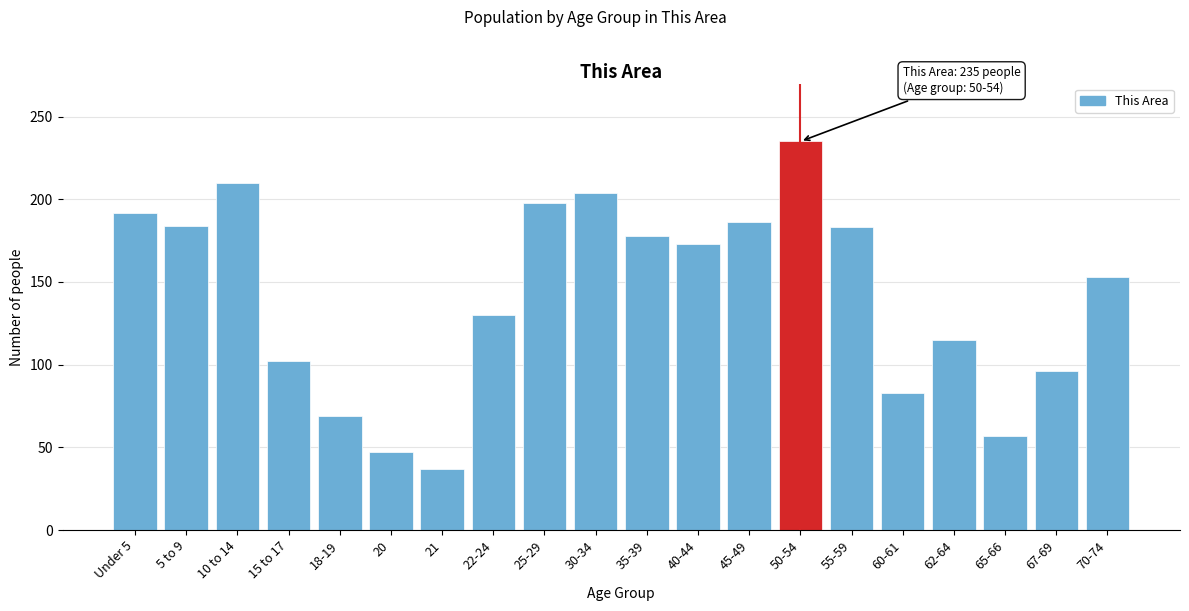

The value at 45-49 is 250. True or false?

False